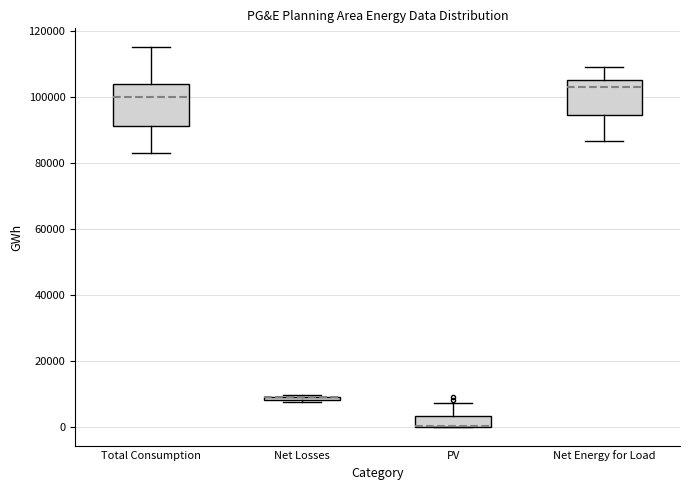

Where does the lower whisker of the box for Total Consumption end on the y-axis? The values are not printed on the chart, so give them approximately, as read against the axis.

82000